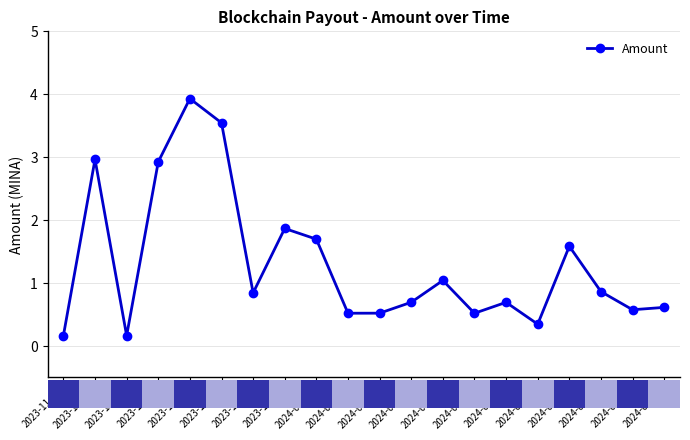

What is the smallest value displayed?

0.2